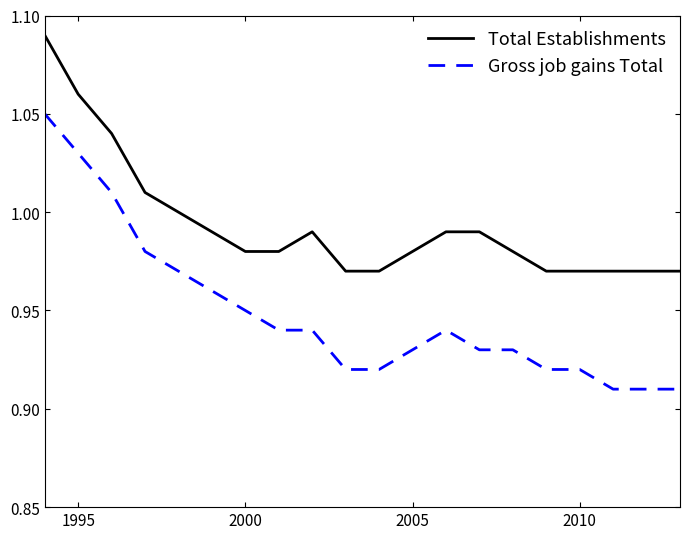

How many series are shown in this chart?

2